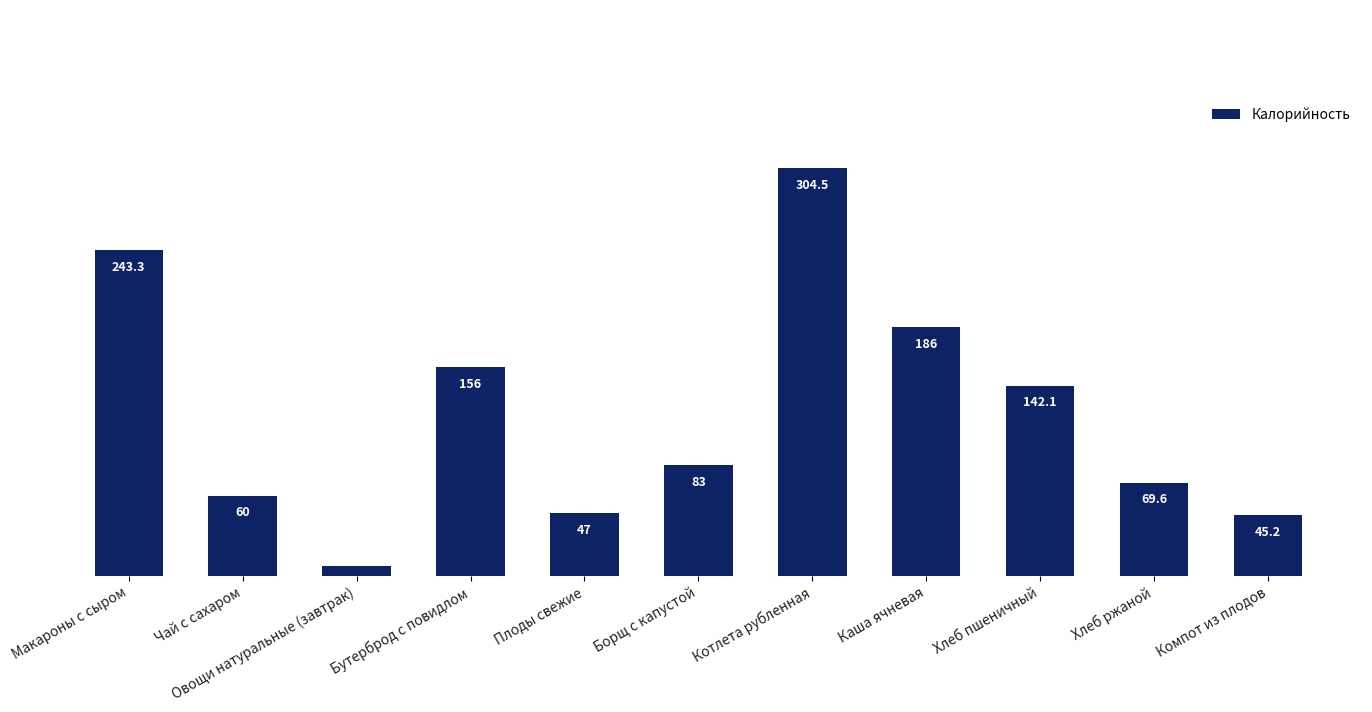

Approximately how many times larger is the value at Компот из плодов compared to Овощи натуральные (завтрак)?

5.8